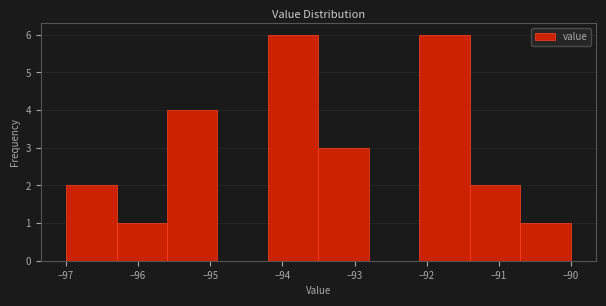

How tall is the bar that spans -90.7 to -90.0 on the x-axis? The values are not printed on the chart, so give them approximately, as read against the axis.

1